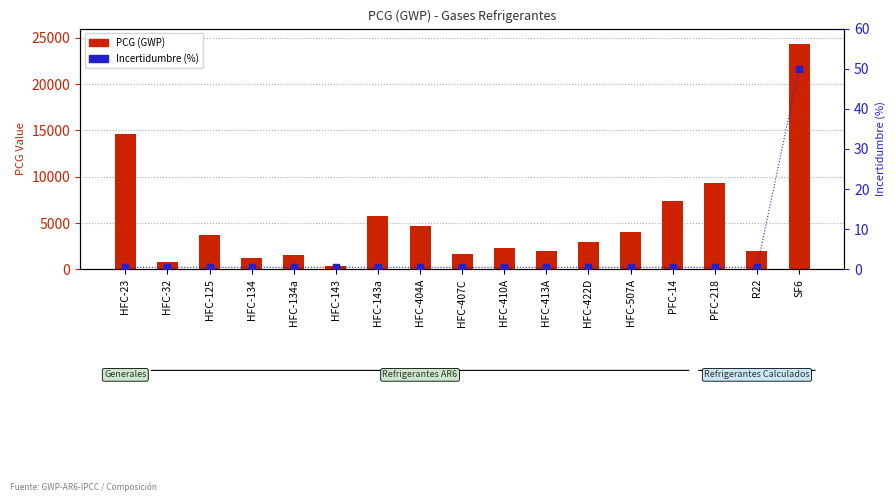

Which series has the largest total across all categories?

PCG (GWP)